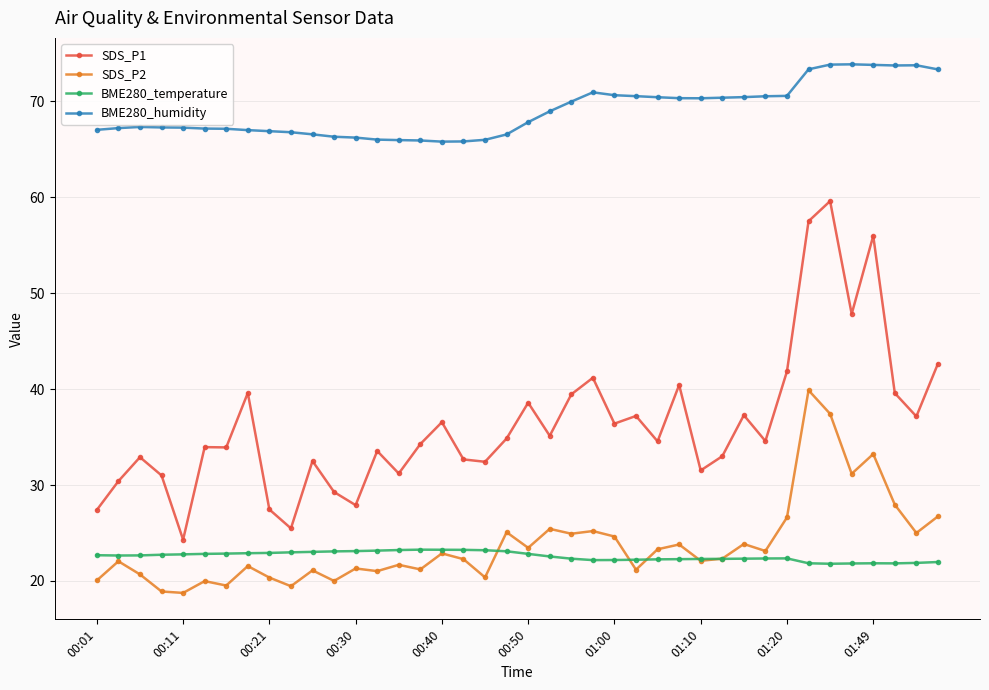

Rank the series by their maximum value, from lowest to highest.

BME280_temperature, SDS_P2, SDS_P1, BME280_humidity